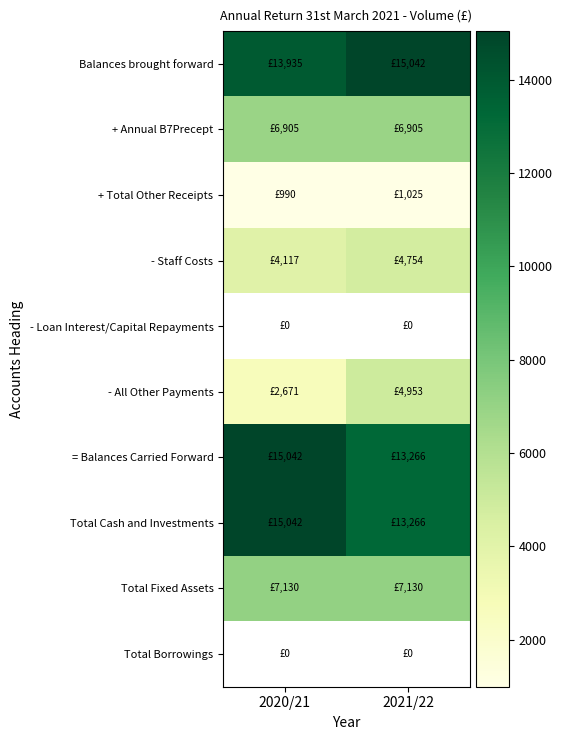

What is the difference between the maximum and minimum values in the Balances brought forward series?

1107.0